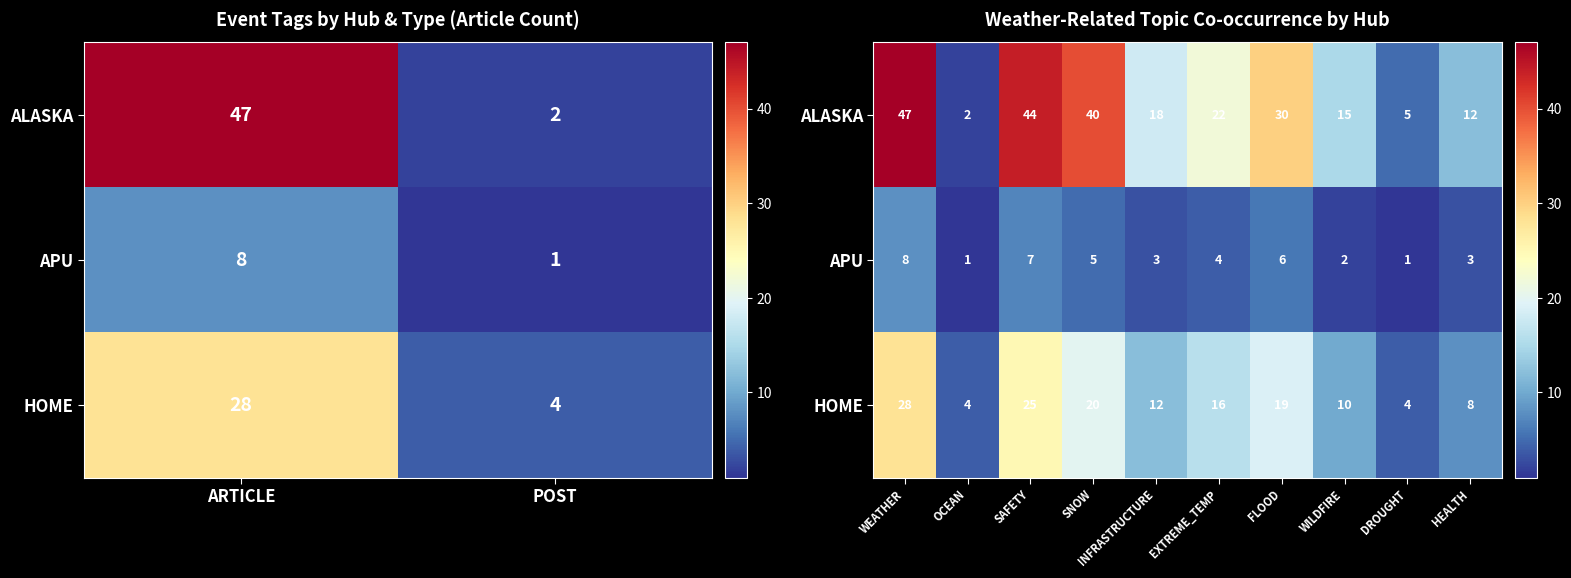

What is the maximum value shown in the chart?

47